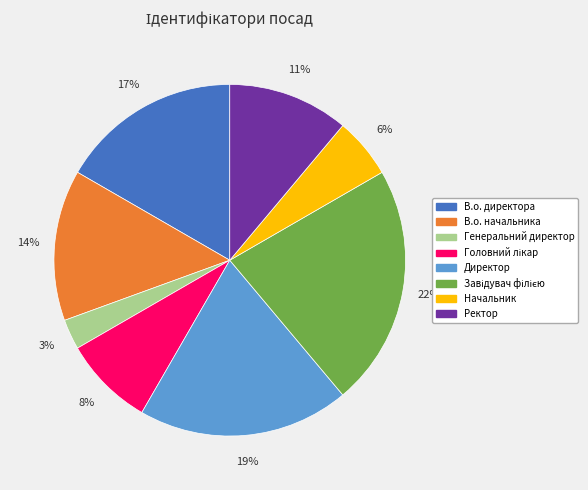

Is В.о. директора the majority of the pie?

No